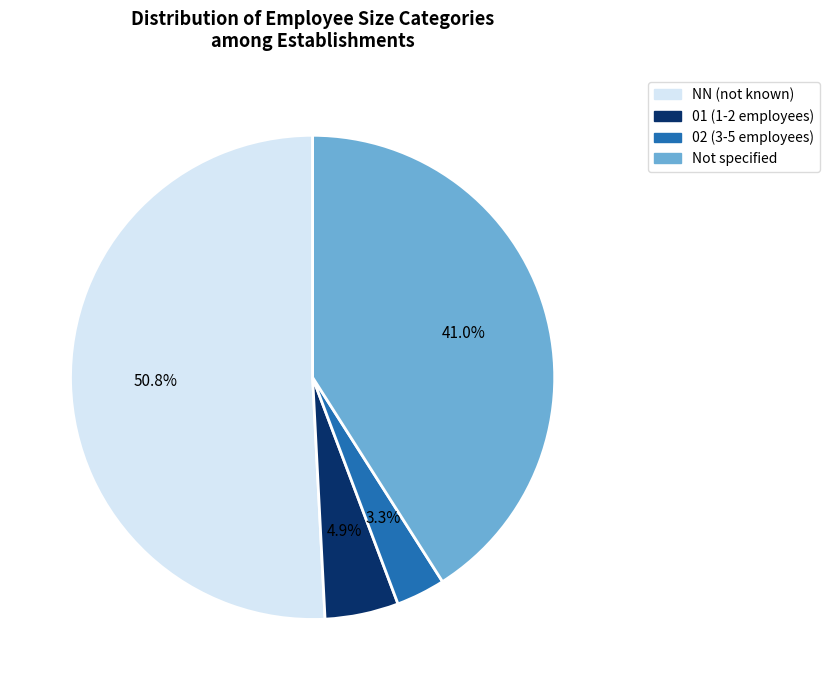

Does any single category account for the majority?

Yes